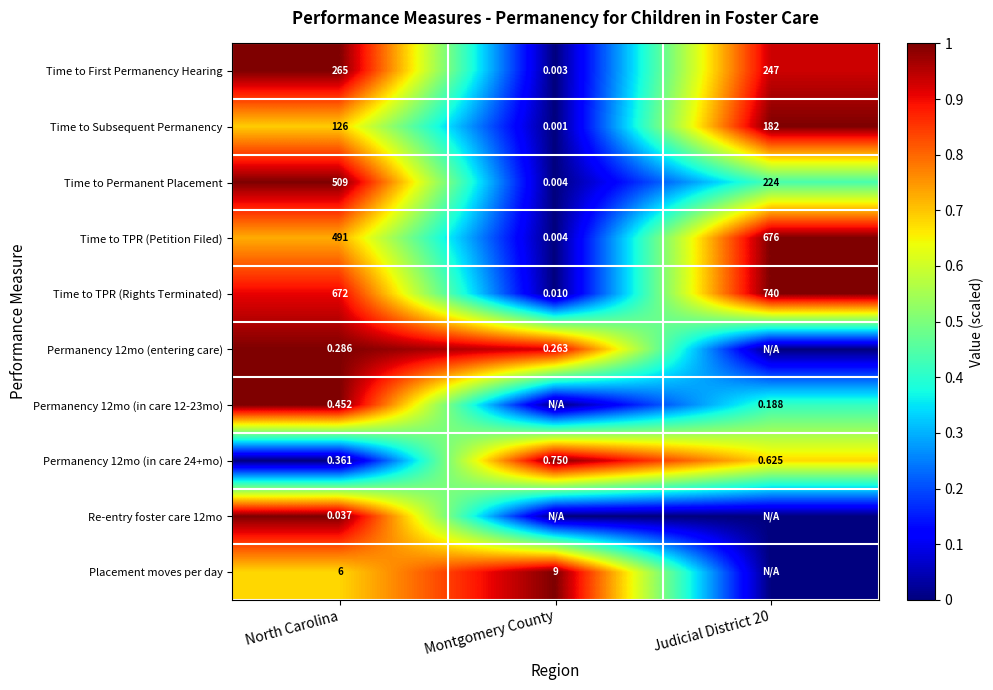

What is the total value across all series at Judicial District 20?

5.5